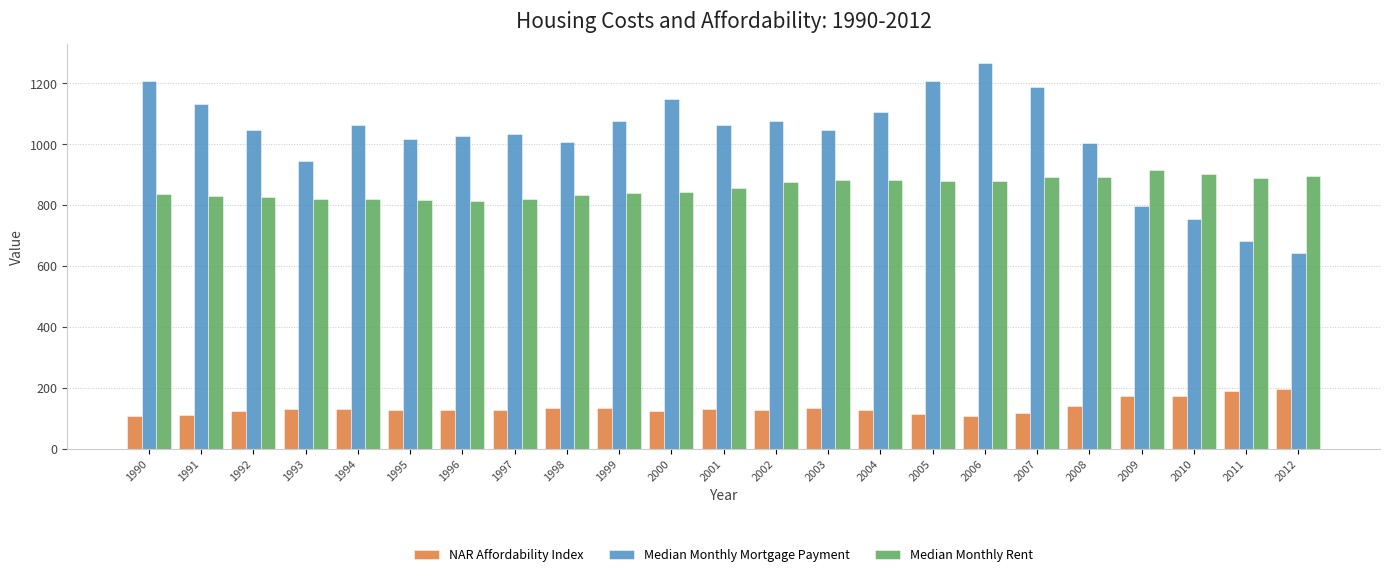

List the series in order of their peak value, highest first.

Median Monthly Mortgage Payment, Median Monthly Rent, NAR Affordability Index